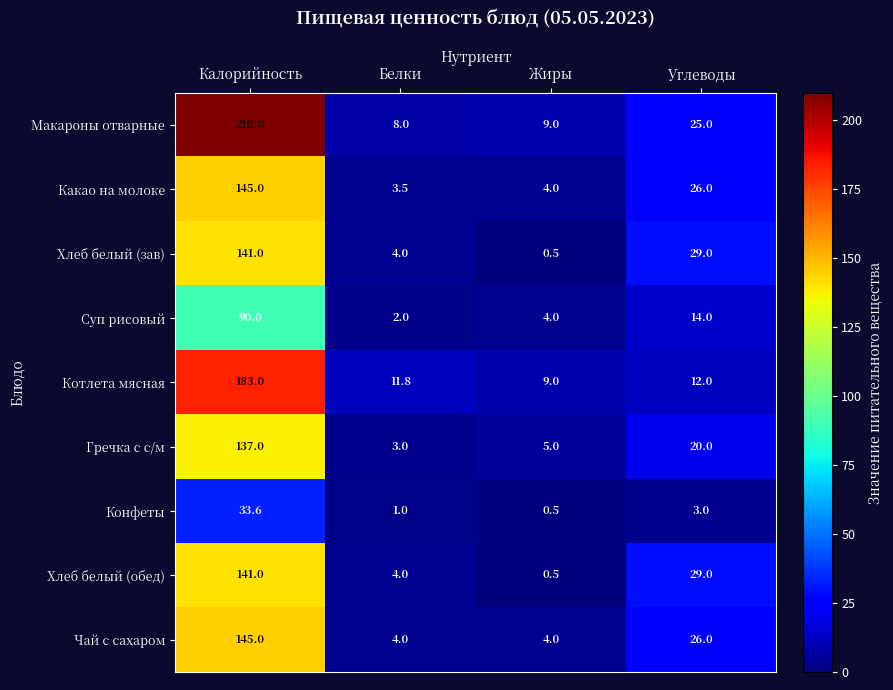

Count the Чай с сахаром values in the range 4 to 145.

4